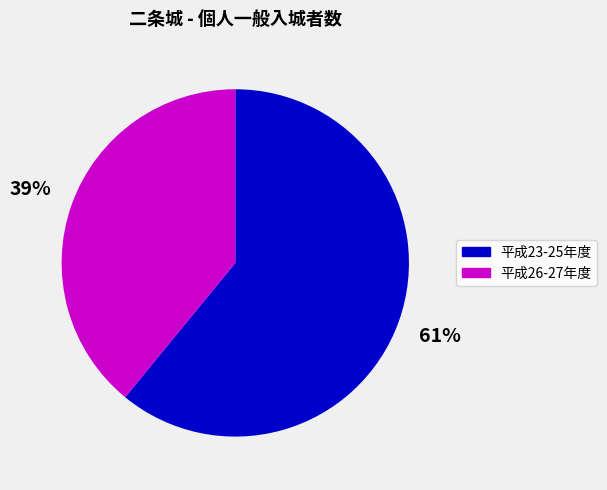

The 平成26-27年度 slice represents 39% of the pie. True or false?

True